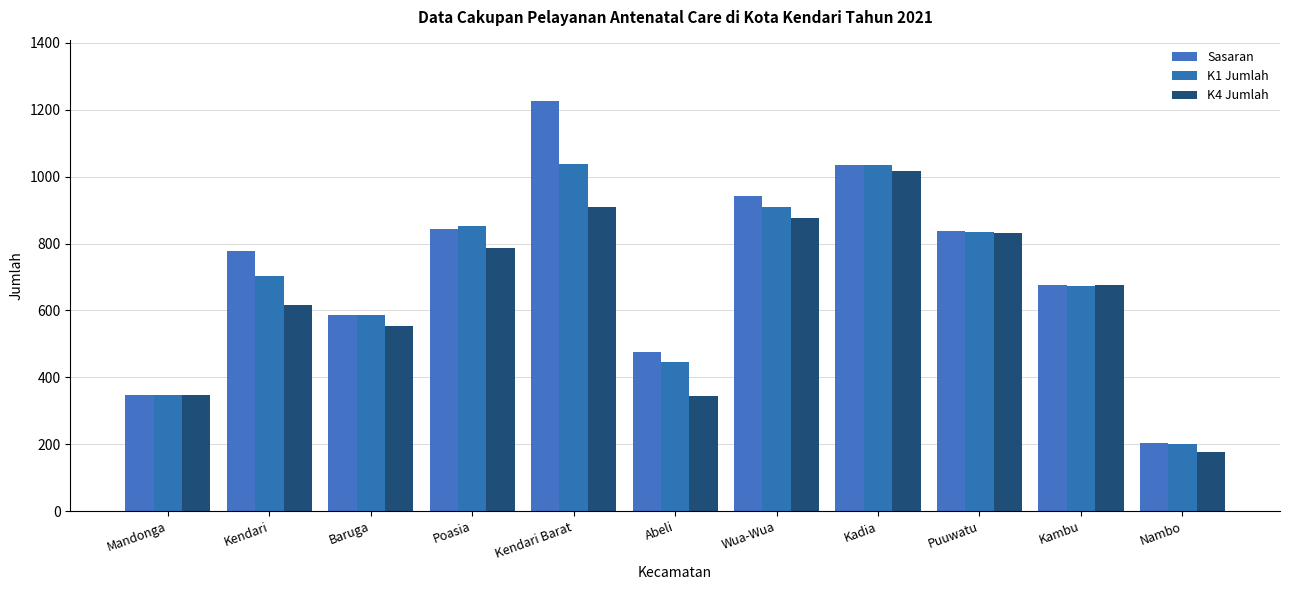

Which series has the largest total across all categories?

Sasaran